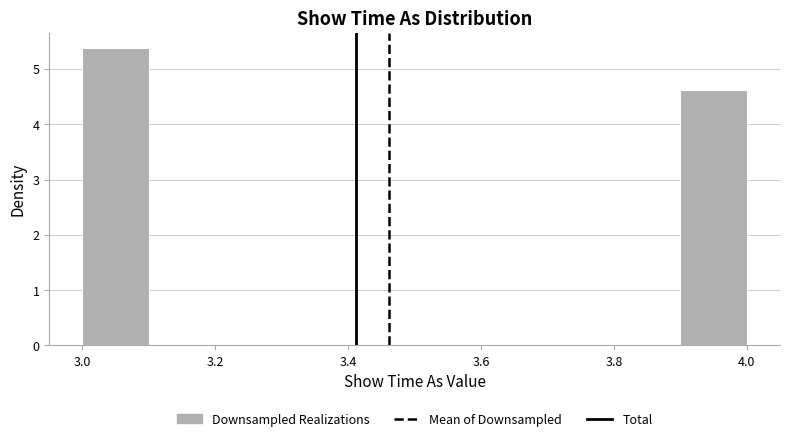

Over which range of the x-axis is the bar tallest?

3.0 to 3.1